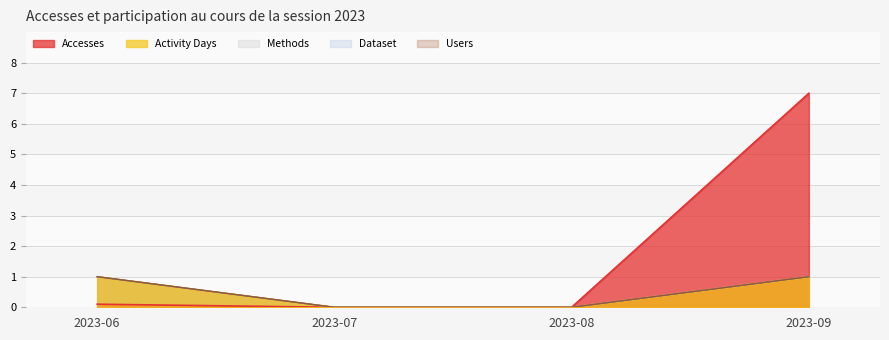

How many data points in Users are less than 1?

2